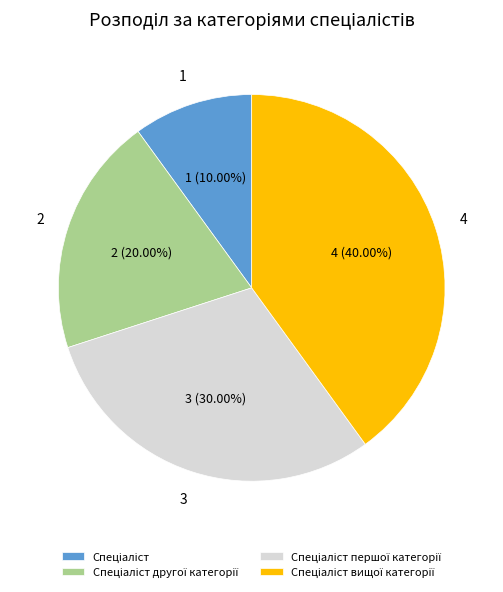

Is there any slice that represents more than half of the pie?

No